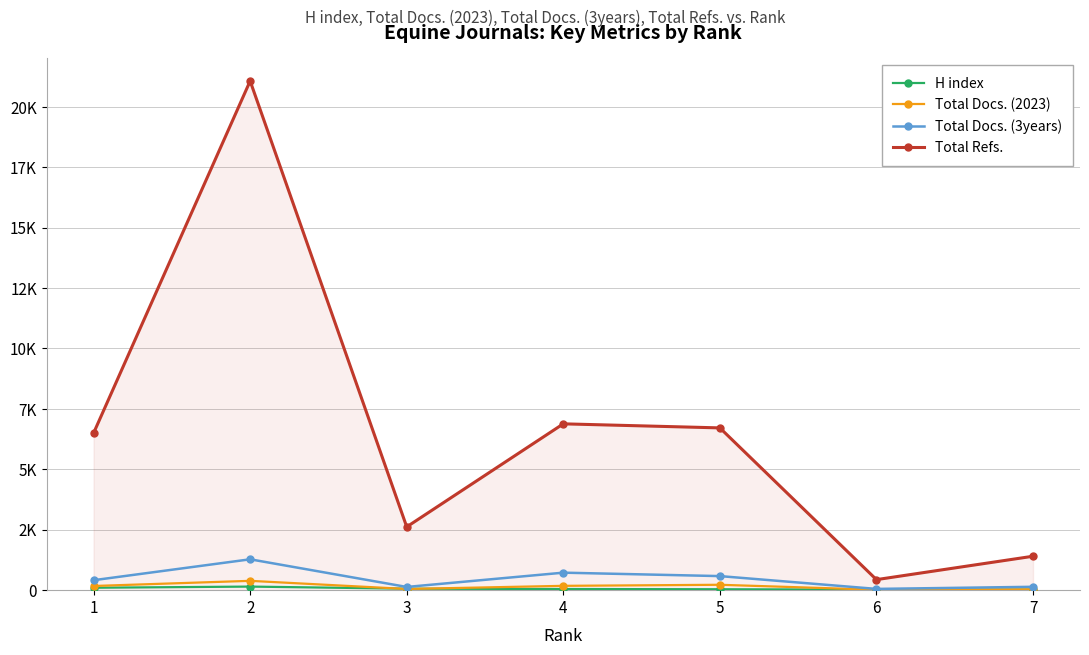

The Total Docs. (3years) series shows 684 at 2. True or false?

False